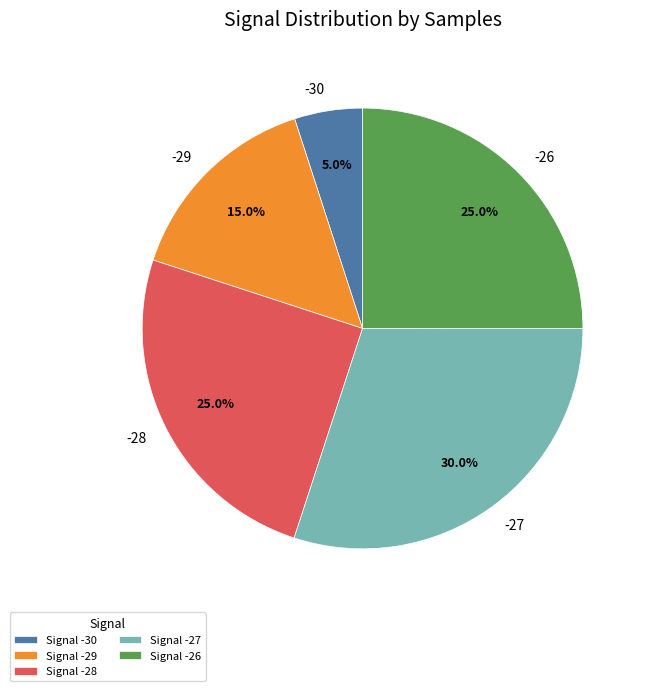

Count the number of slices in the pie.

5